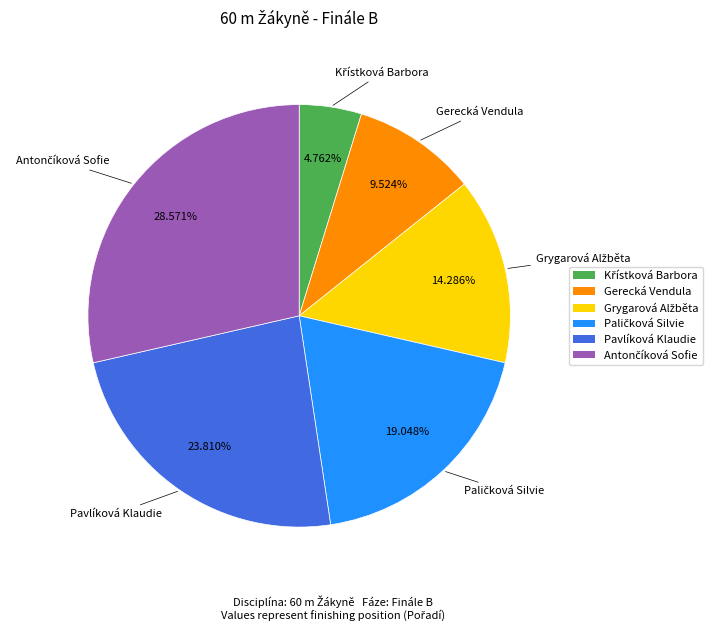

Is there any slice that represents more than half of the pie?

No